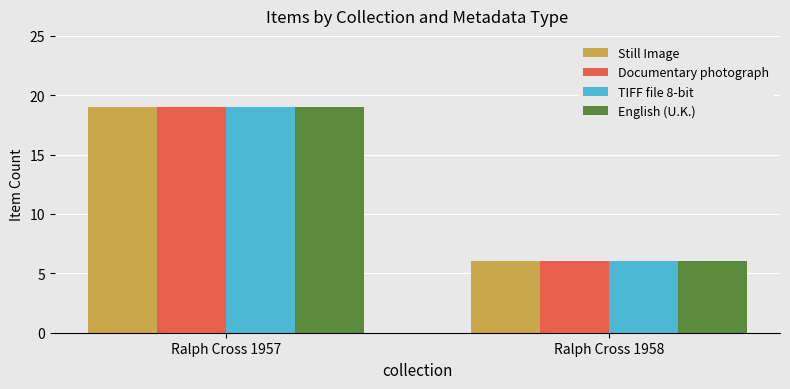

What is the difference between the English (U.K.) values at Ralph Cross 1957 and Ralph Cross 1958?

13